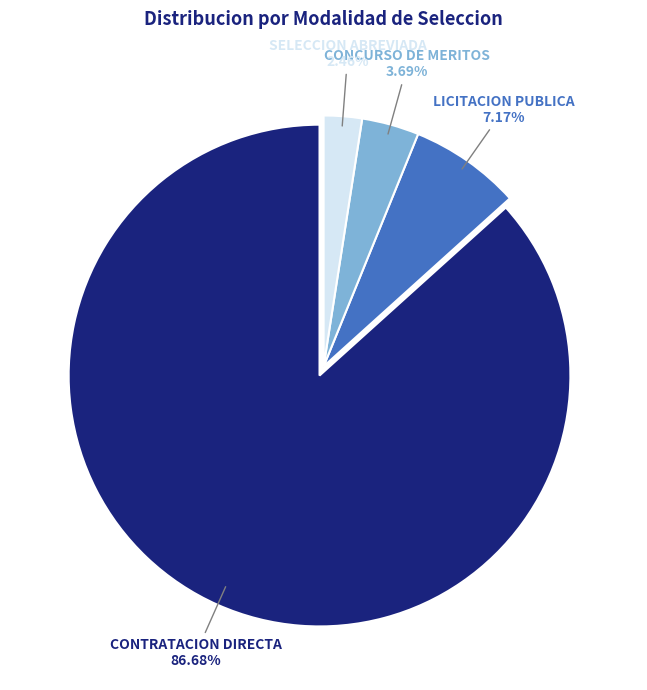

What is the ratio of the value at LICITACION PUBLICA to the value at CONCURSO DE MERITOS?

1.9